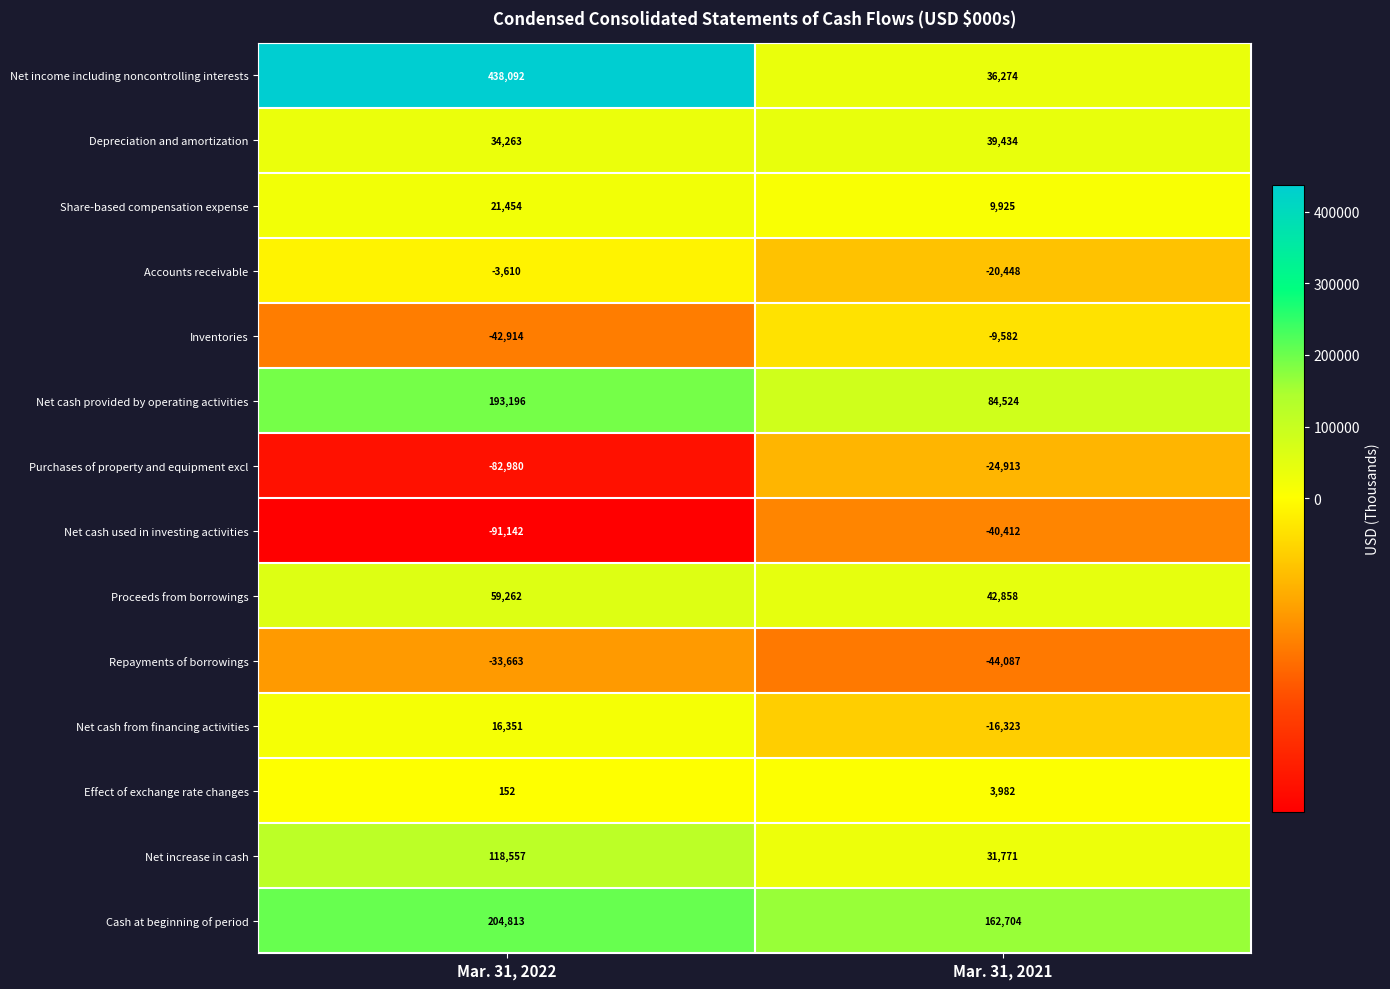

What is the difference between the highest and lowest values at Mar. 31, 2022?

529234